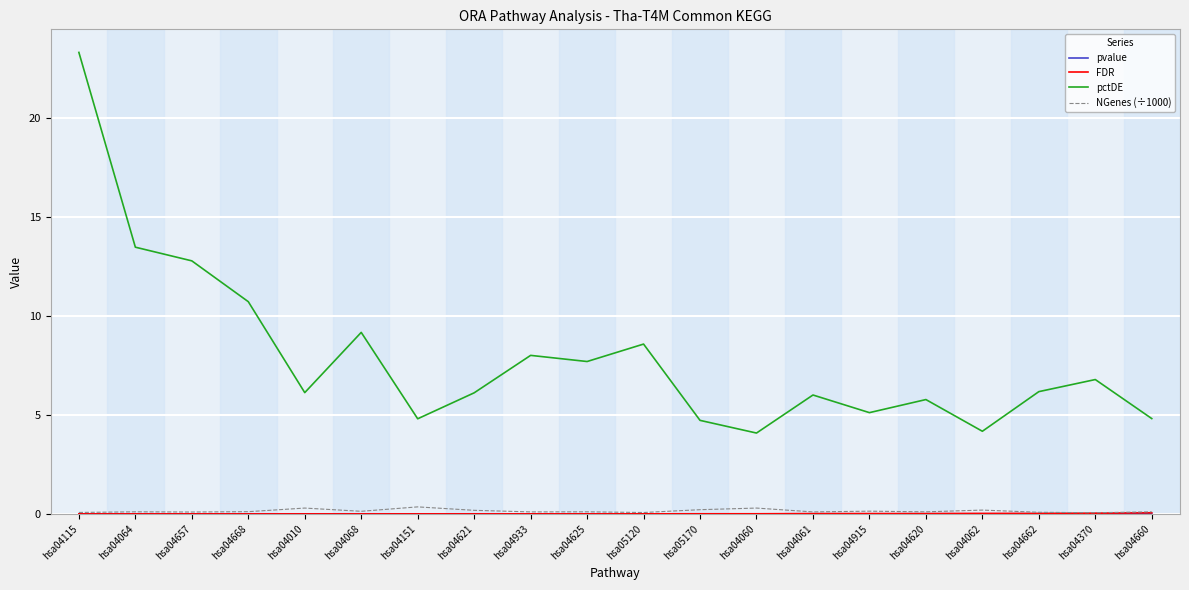

The NGenes (÷1000) series shows 0.1 at hsa04370. True or false?

True